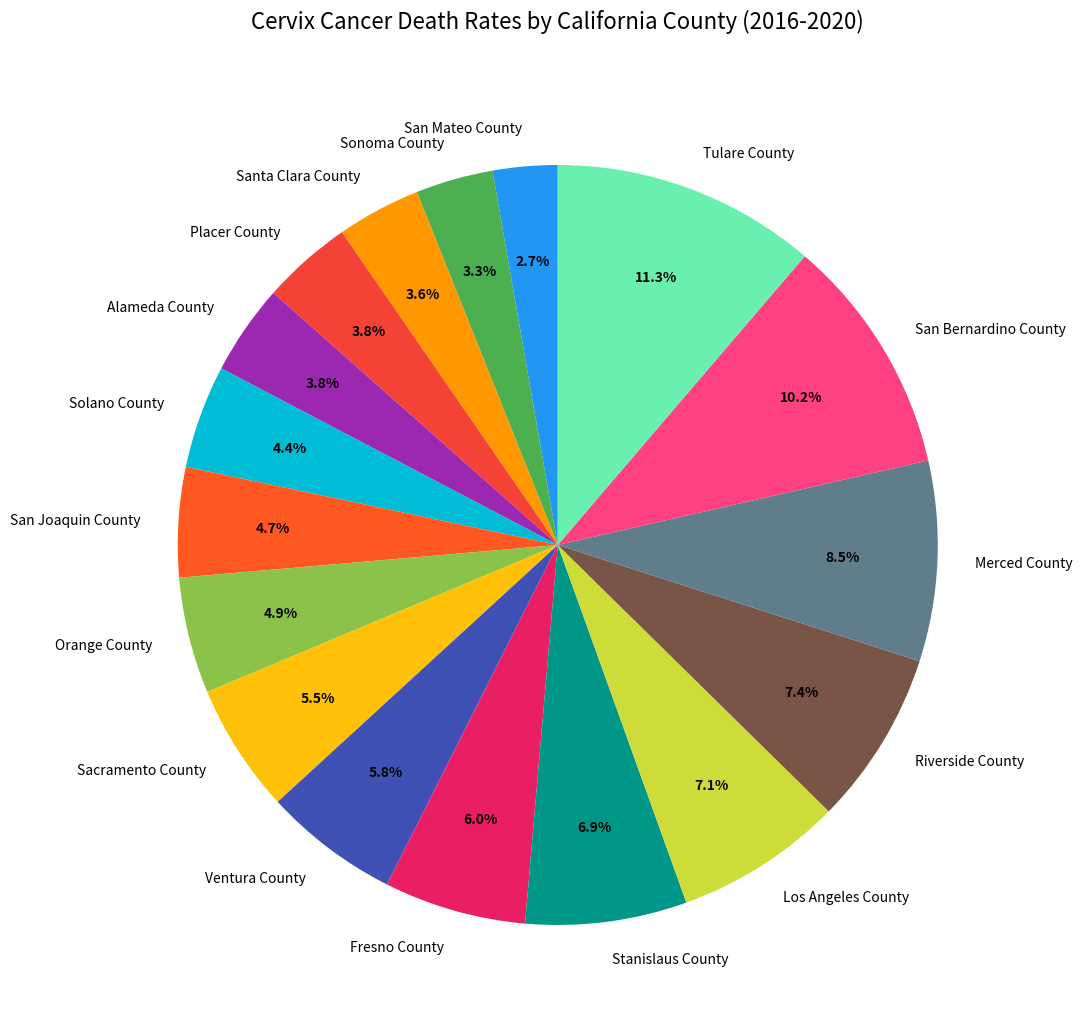

What is the largest slice in the pie chart?

Tulare County